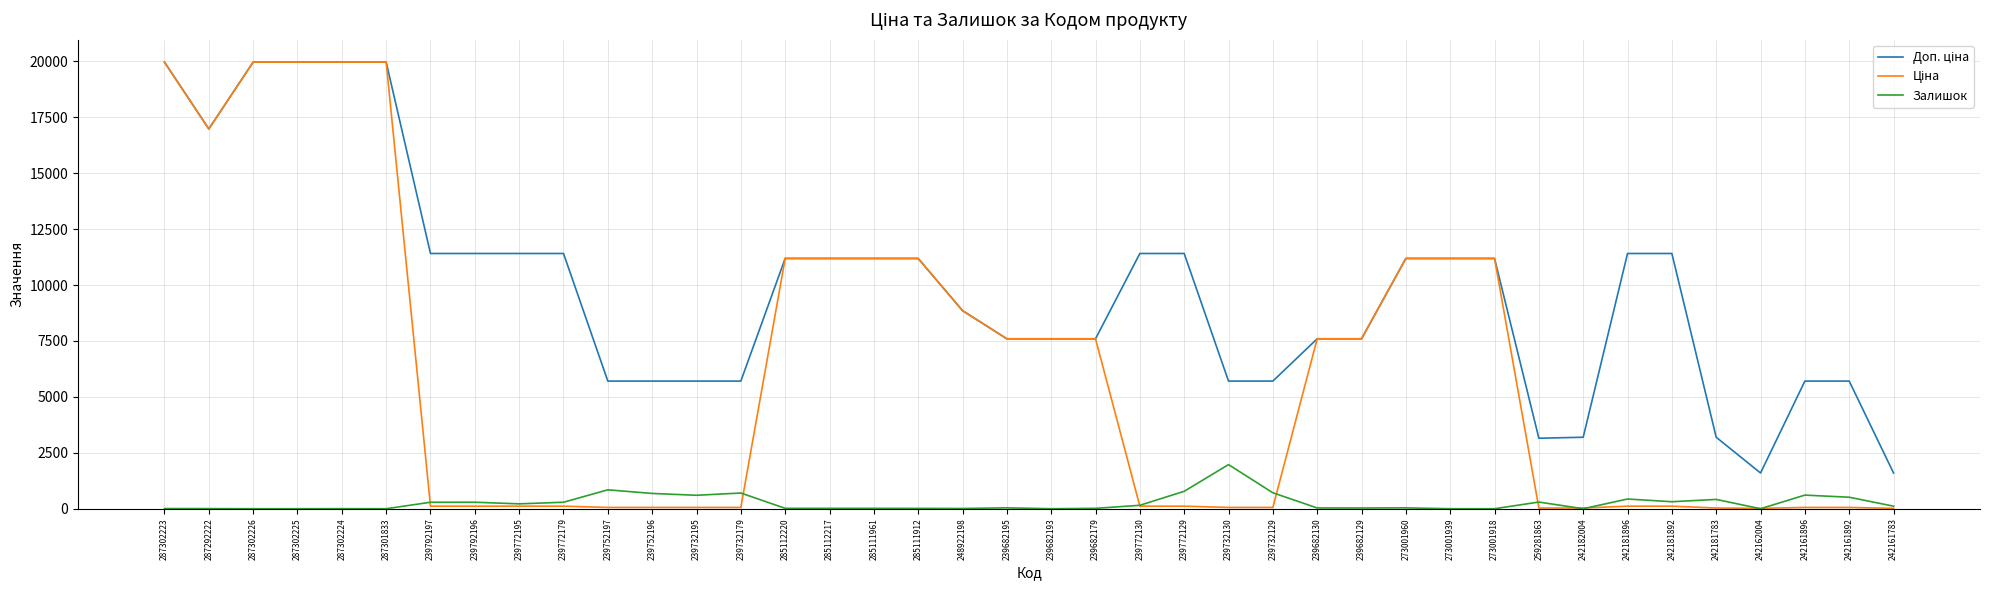

Is it true that Залишок equals 845.0 at 239752197?

True